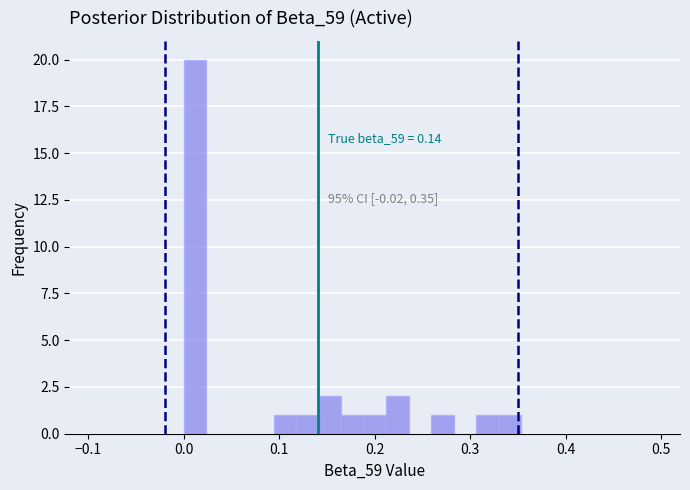

Around what value on the x-axis is the tallest bar? Give the approximate position of its centre, as read against the axis.

0.01